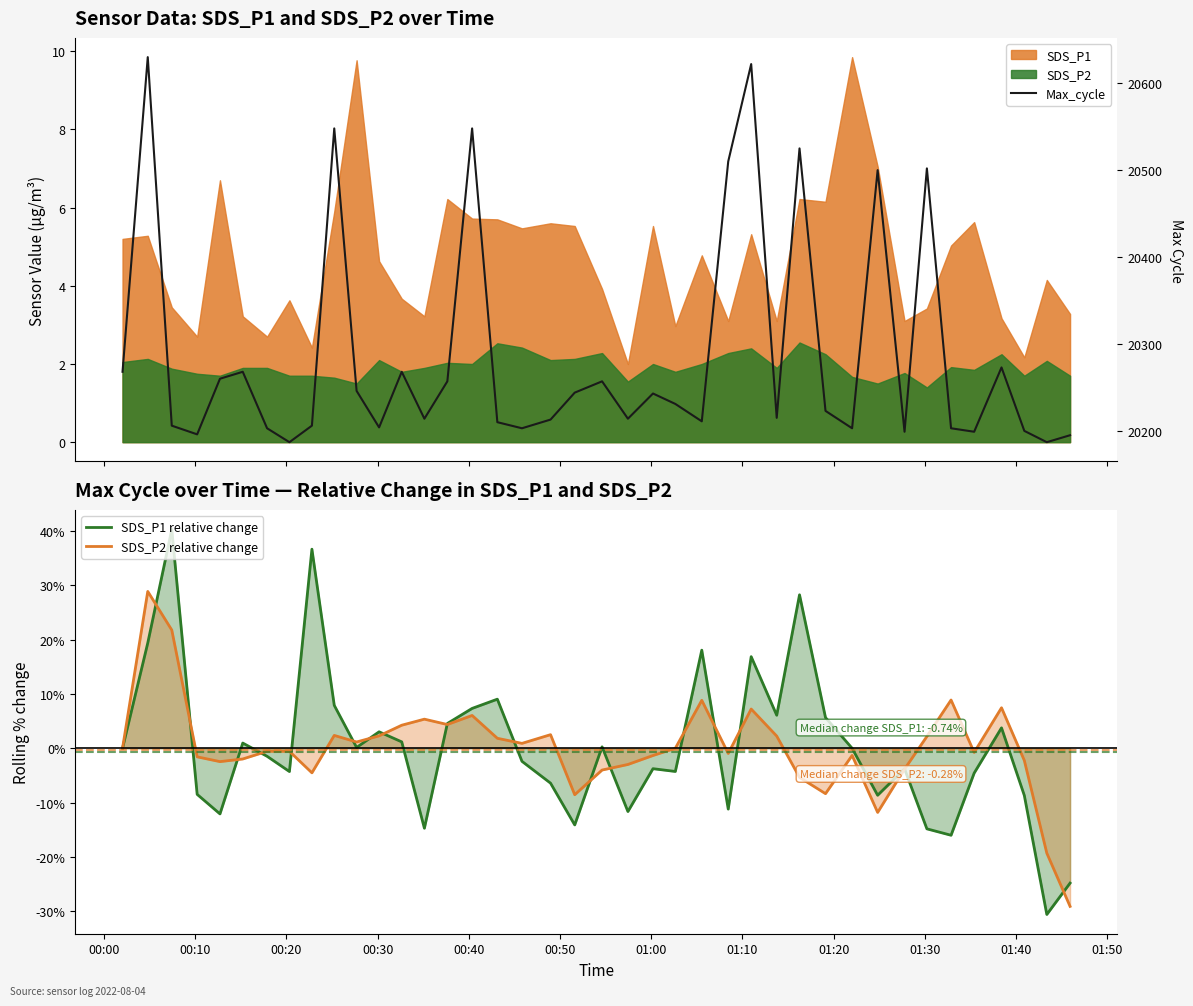

What is the maximum value for SDS_P2 relative change?

28.9